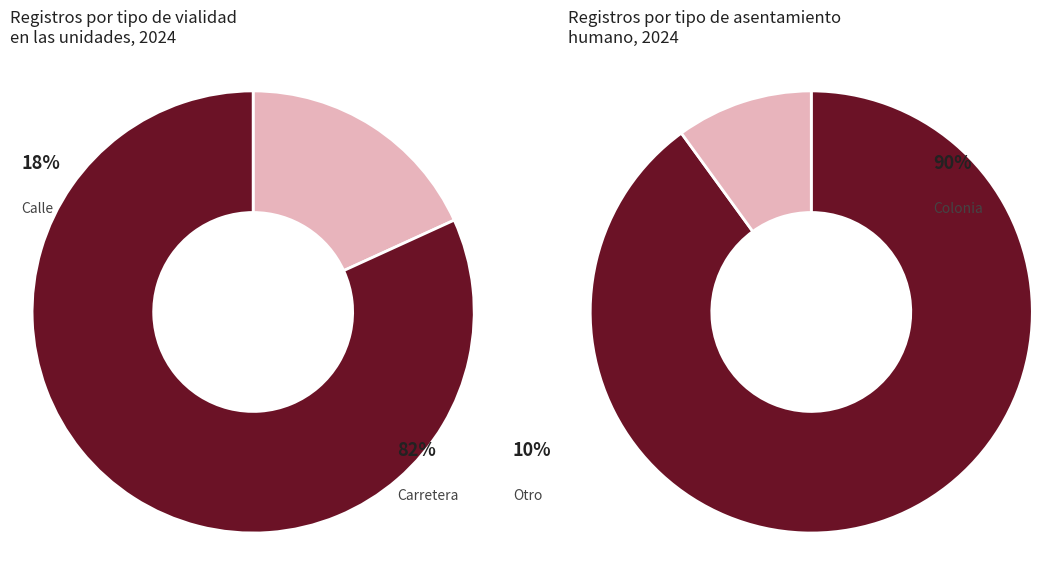

Is it true that Carretera is 1% of the pie?

False